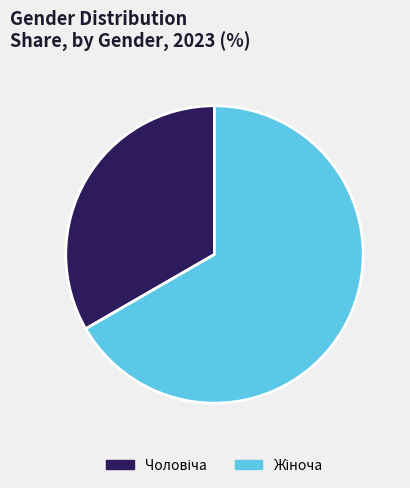

How many segments does this pie chart have?

2